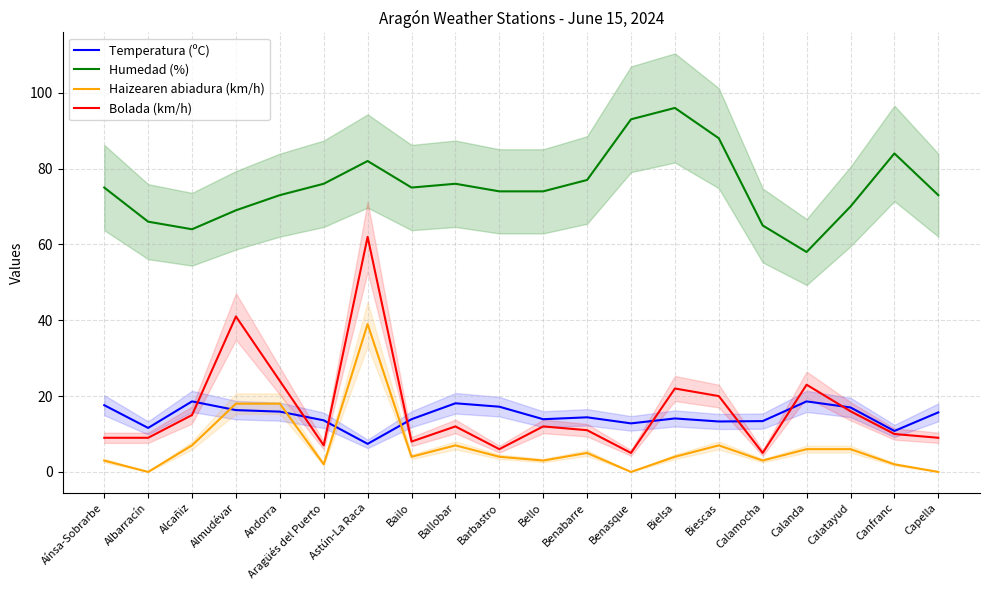

Reading left to right, transcribe all the data shown in this chart.

Temperatura (ºC): Aínsa-Sobrarbe=17.6	Albarracín=11.6	Alcañiz=18.6	Almudévar=16.3	Andorra=15.9	Aragüés del Puerto=13.6	Astún-La Raca=7.4	Bailo=13.9	Ballobar=18.1	Barbastro=17.2	Bello=13.9	Benabarre=14.4	Benasque=12.8	Bielsa=14.1	Biescas=13.3	Calamocha=13.4	Calanda=18.6	Calatayud=17.0	Canfranc=10.8	Capella=15.7
Humedad (%): Aínsa-Sobrarbe=75.0	Albarracín=66.0	Alcañiz=64.0	Almudévar=69.0	Andorra=73.0	Aragüés del Puerto=76.0	Astún-La Raca=82.0	Bailo=75.0	Ballobar=76.0	Barbastro=74.0	Bello=74.0	Benabarre=77.0	Benasque=93.0	Bielsa=96.0	Biescas=88.0	Calamocha=65.0	Calanda=58.0	Calatayud=70.0	Canfranc=84.0	Capella=73.0
Haizearen abiadura (km/h): Aínsa-Sobrarbe=3.0	Albarracín=0.0	Alcañiz=7.0	Almudévar=18.0	Andorra=18.0	Aragüés del Puerto=2.0	Astún-La Raca=39.0	Bailo=4.0	Ballobar=7.0	Barbastro=4.0	Bello=3.0	Benabarre=5.0	Benasque=0.0	Bielsa=4.0	Biescas=7.0	Calamocha=3.0	Calanda=6.0	Calatayud=6.0	Canfranc=2.0	Capella=0.0
Bolada (km/h): Aínsa-Sobrarbe=9.0	Albarracín=9.0	Alcañiz=15.0	Almudévar=41.0	Andorra=24.0	Aragüés del Puerto=7.0	Astún-La Raca=62.0	Bailo=8.0	Ballobar=12.0	Barbastro=6.0	Bello=12.0	Benabarre=11.0	Benasque=5.0	Bielsa=22.0	Biescas=20.0	Calamocha=5.0	Calanda=23.0	Calatayud=16.0	Canfranc=10.0	Capella=9.0